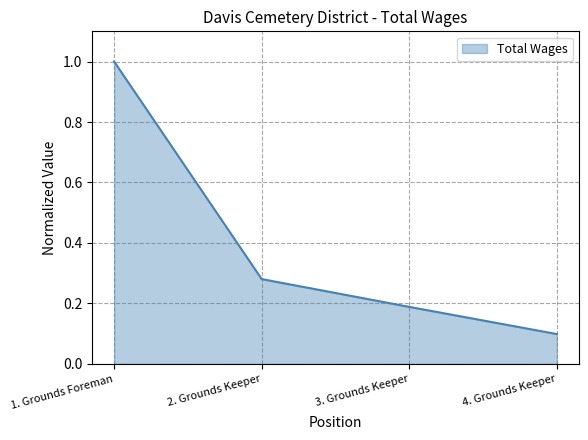

What is the sum of all values?

1.6